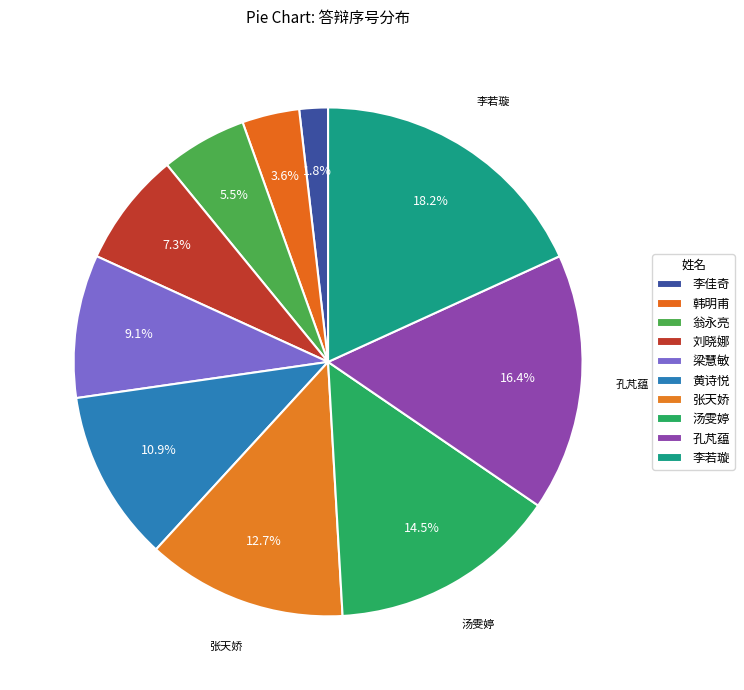

Count the number of slices in the pie.

10